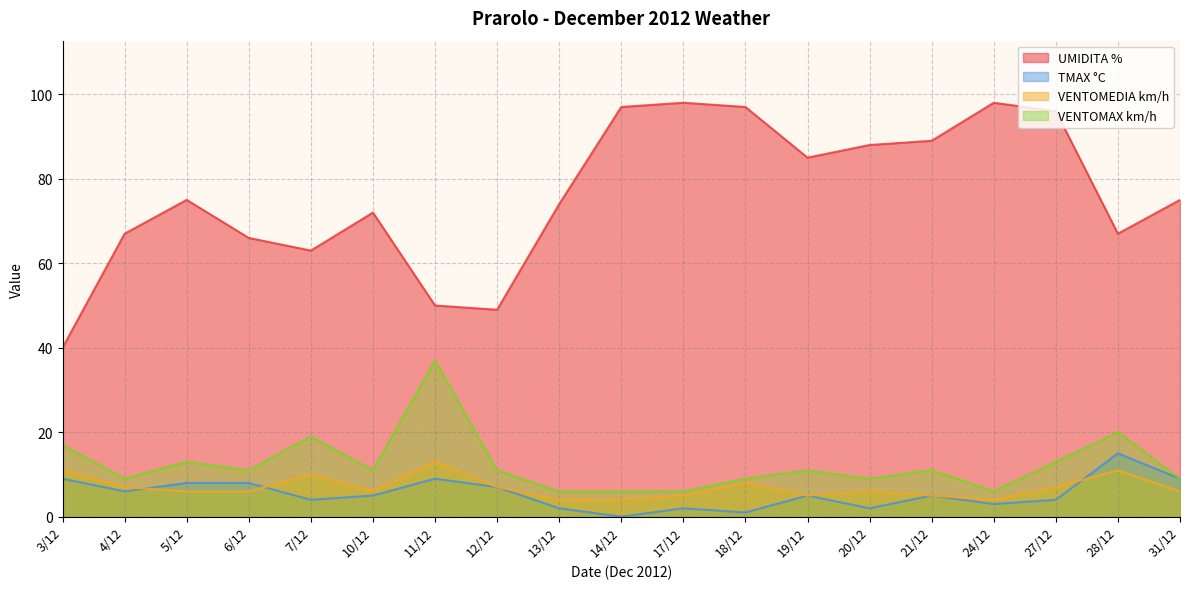

List the labels in order of TMAX °C value, largest first.

28/12, 3/12, 11/12, 31/12, 5/12, 6/12, 12/12, 4/12, 10/12, 19/12, 21/12, 7/12, 27/12, 24/12, 13/12, 17/12, 20/12, 18/12, 14/12